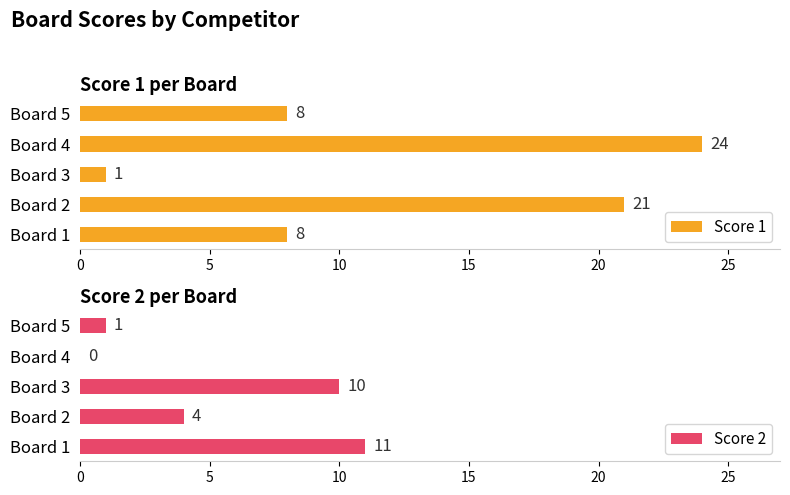

How many categories are shown in the chart?

5